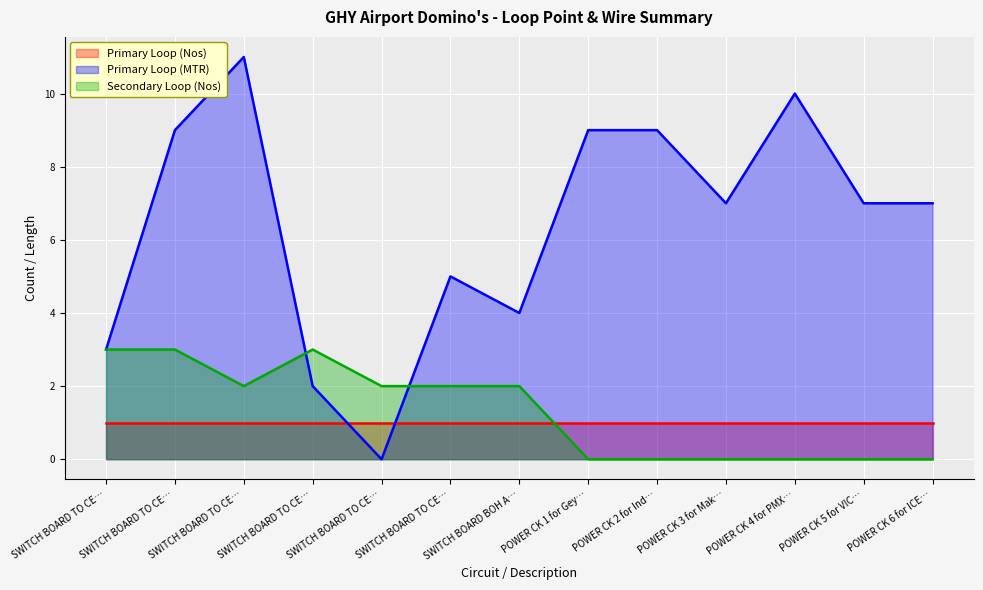

Which series changed the most between POWER CK 4 for PMX… and POWER CK 6 for ICE…?

Primary Loop (MTR)